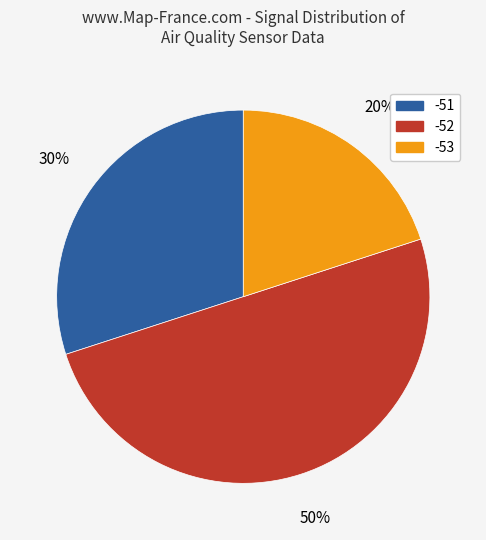

To the nearest percent, what is the average slice percentage?

33%